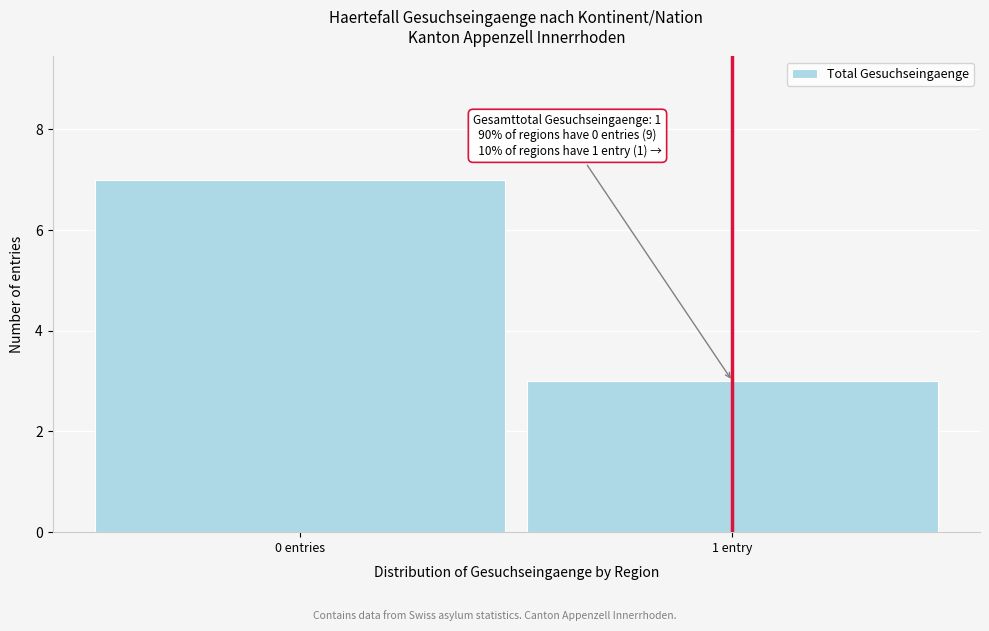

Reading left to right, transcribe all the data shown in this chart.

7	3